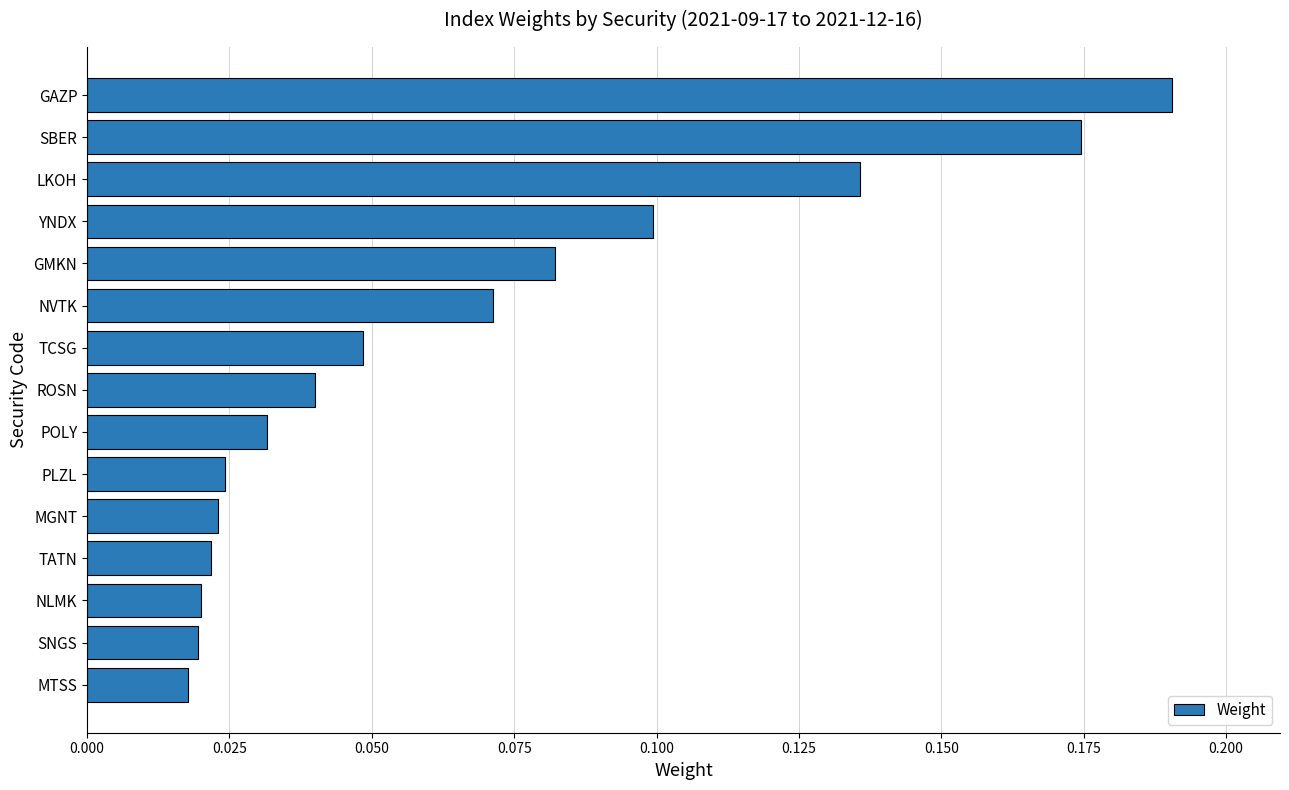

How many values are between 0 and 1?

15